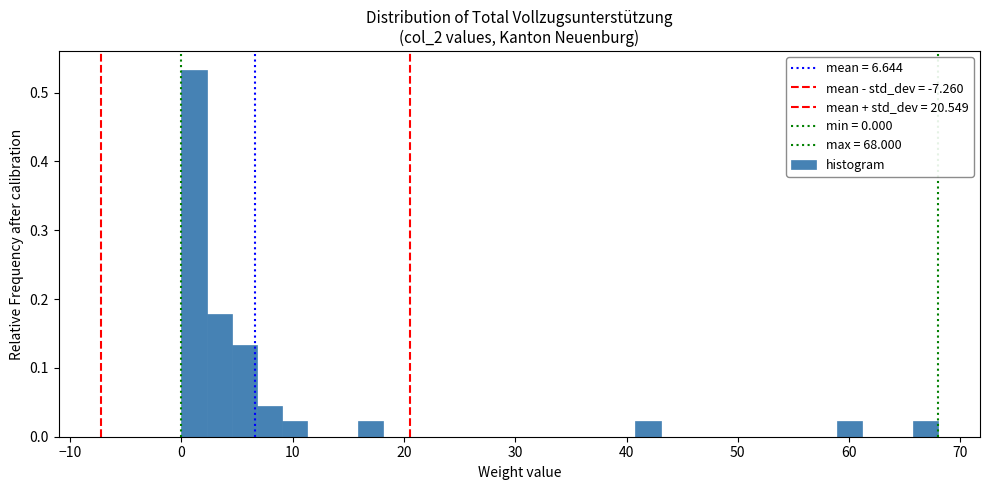

Read against the x-axis, roughly where is the centre of the tallest bar?

1